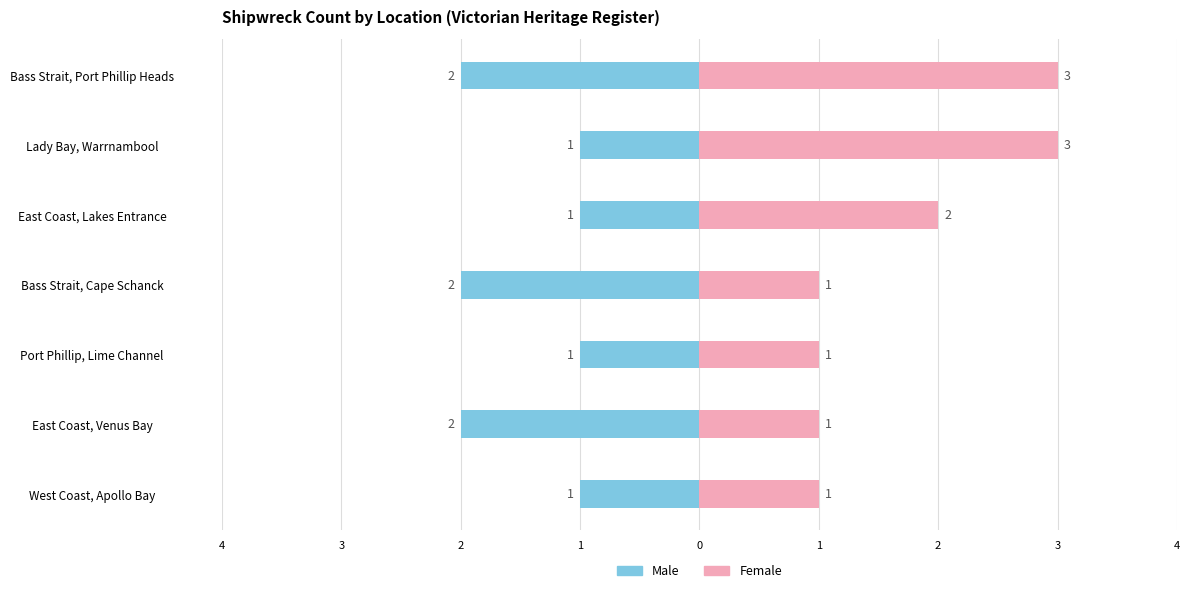

Rank the series at West Coast, Apollo Bay from lowest to highest value.

Male, Female